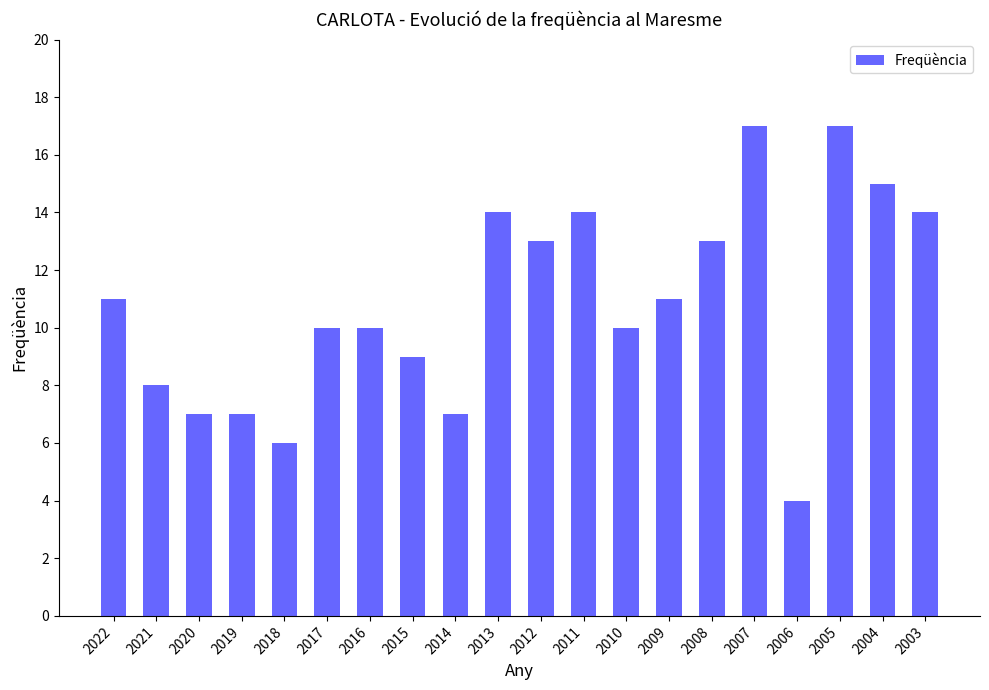

What is the greatest value displayed?

17